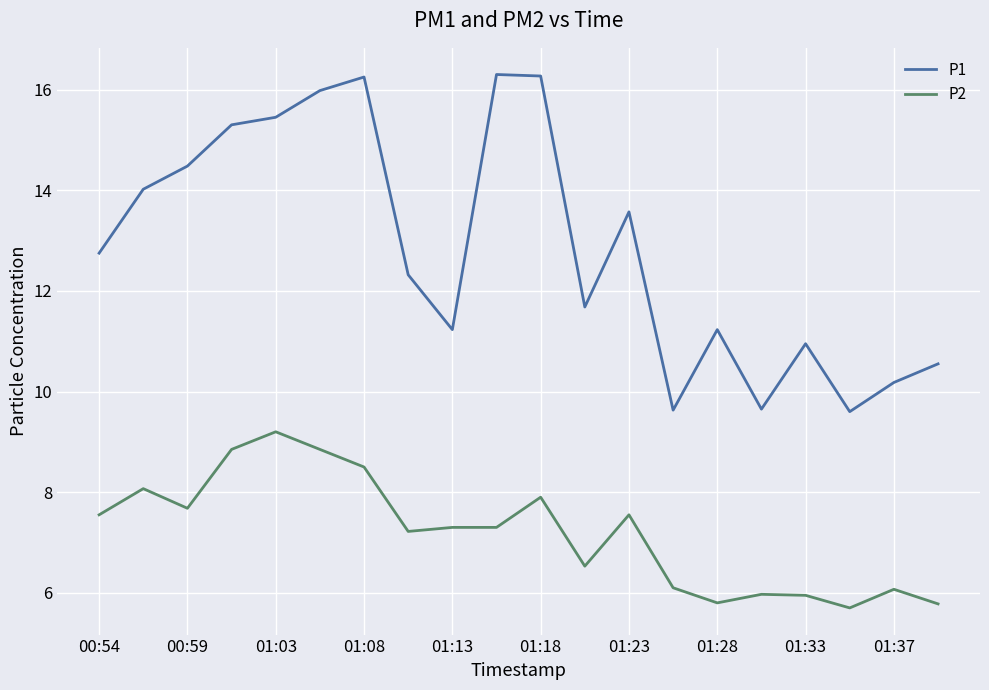

Which series has the largest range (max minus min)?

P1